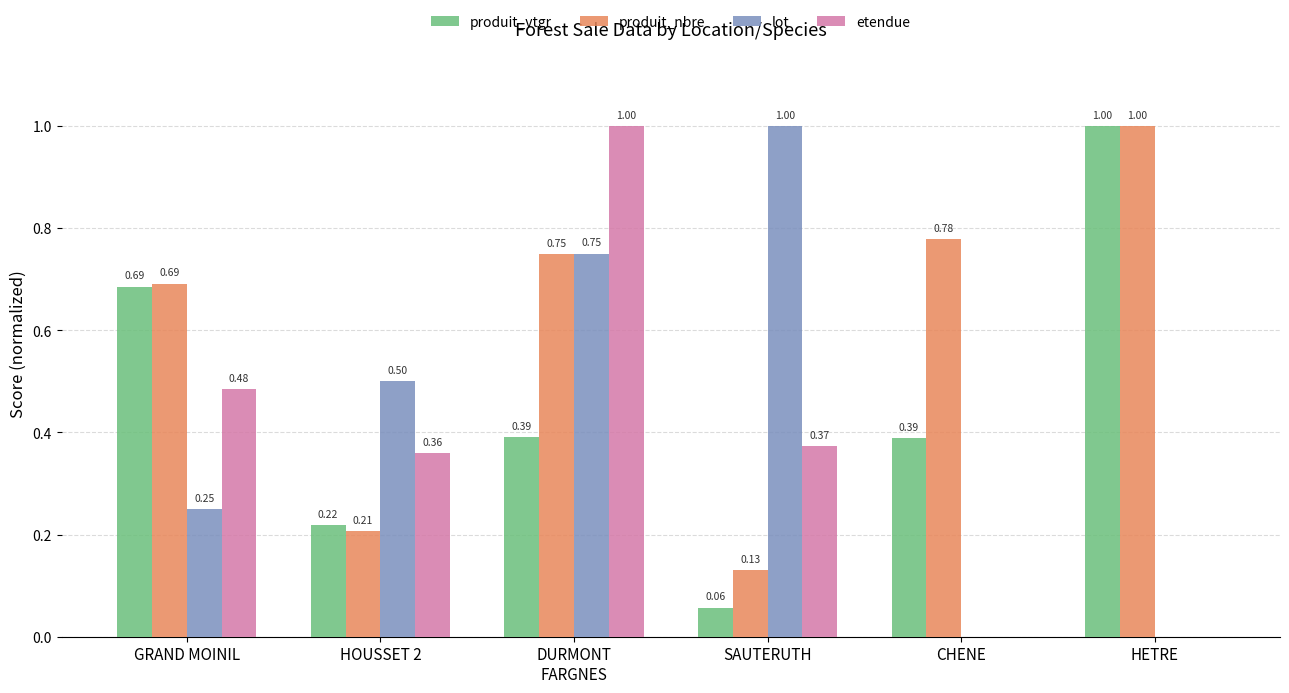

At which label is produit_vtgr closest to 0?

SAUTERUTH